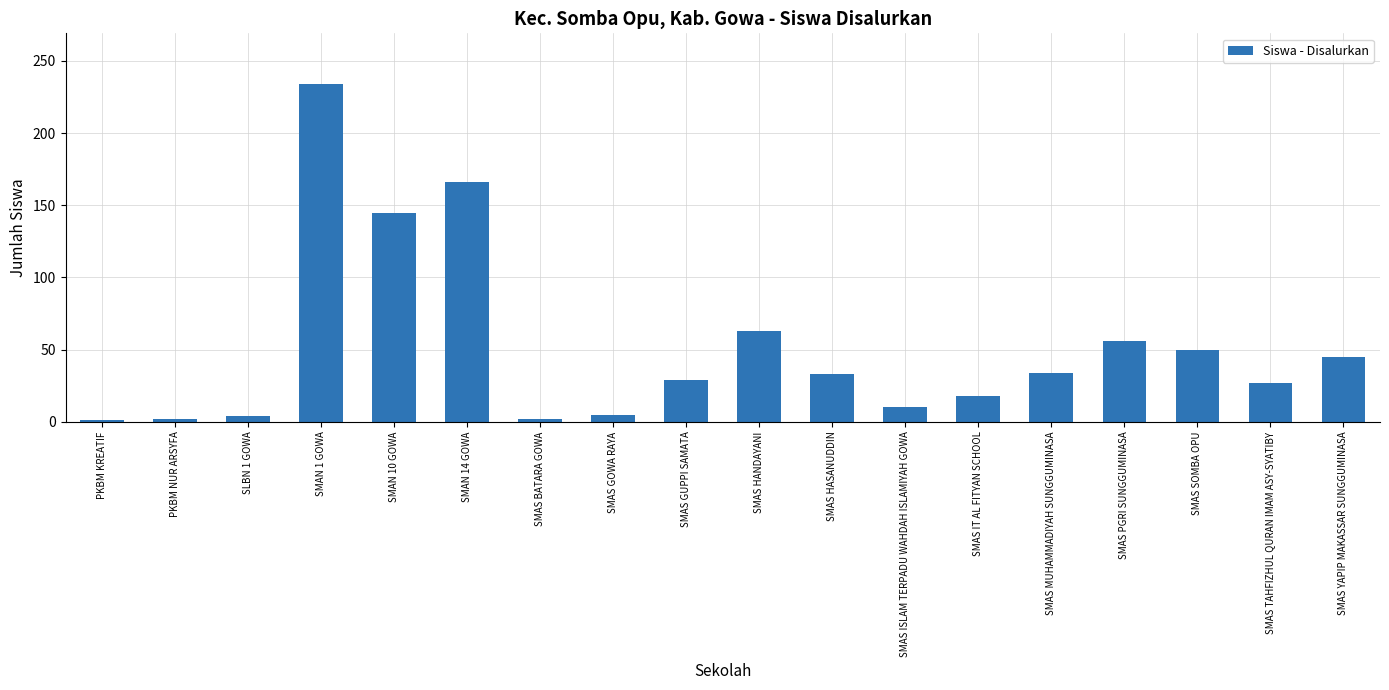

What is the smallest value displayed?

1